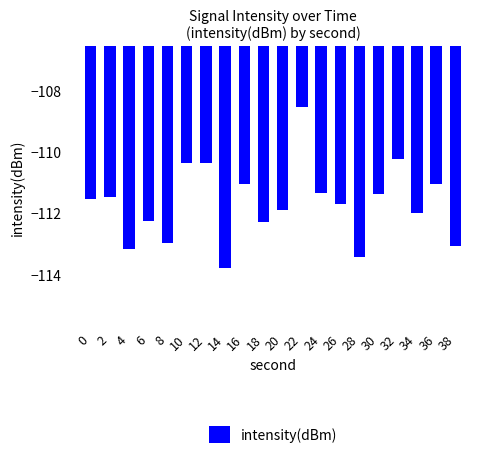

What is the average value?

-111.7